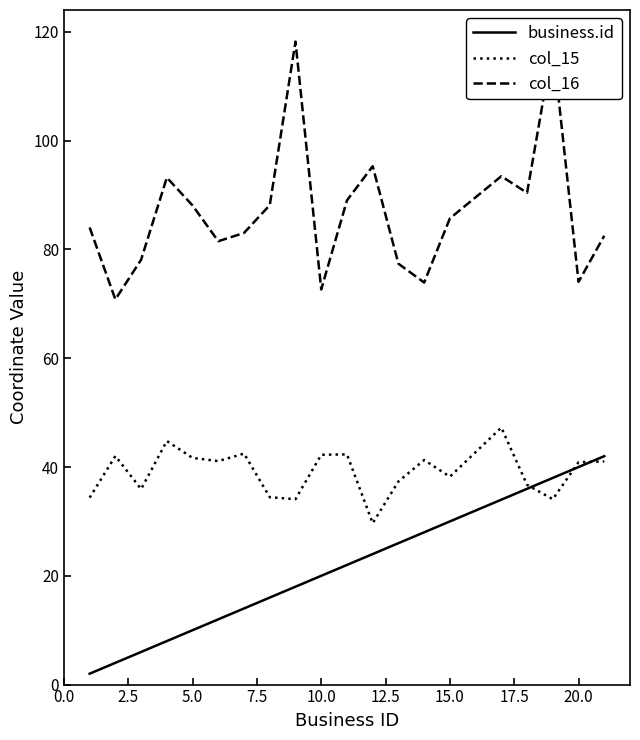

What is the average value of the col_16 series?

86.9